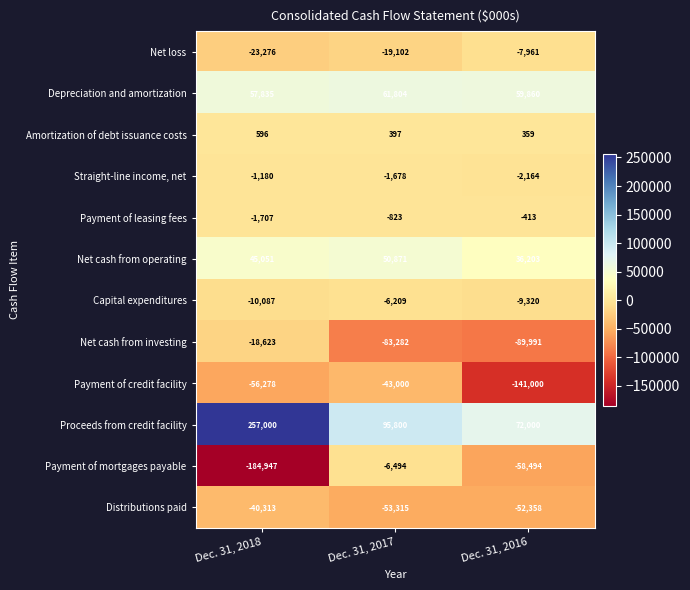

What is the sum of all Net cash from operating values?

132125